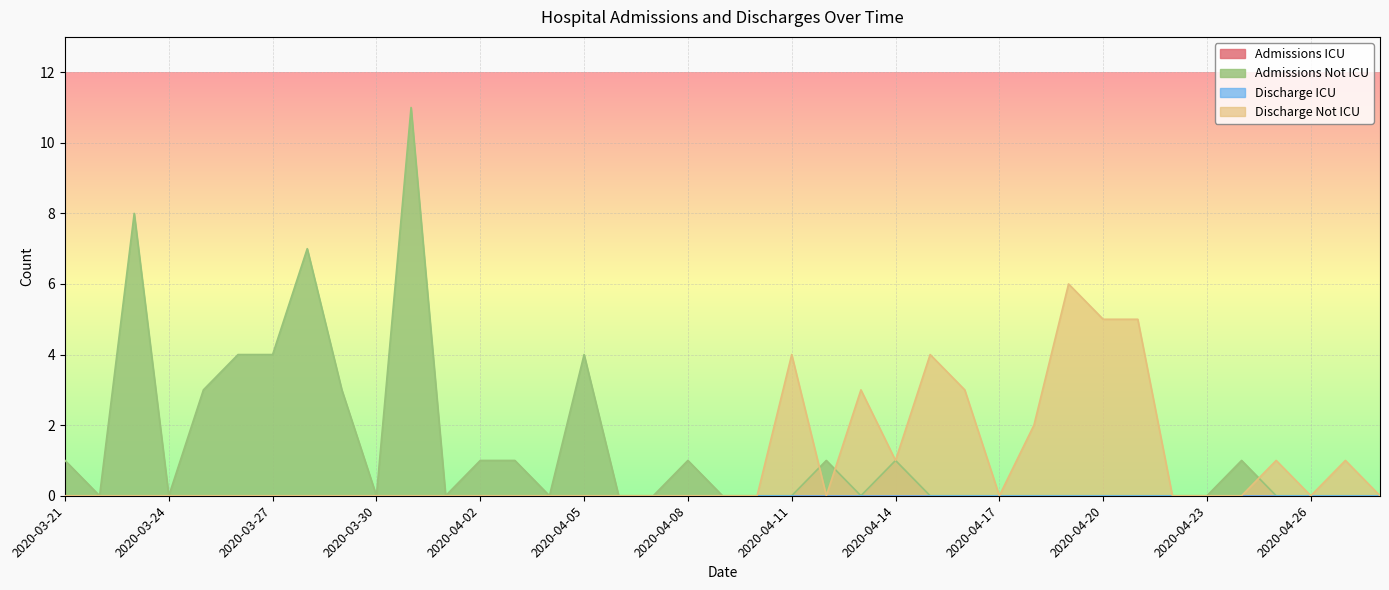

How many lines are shown in the chart?

4